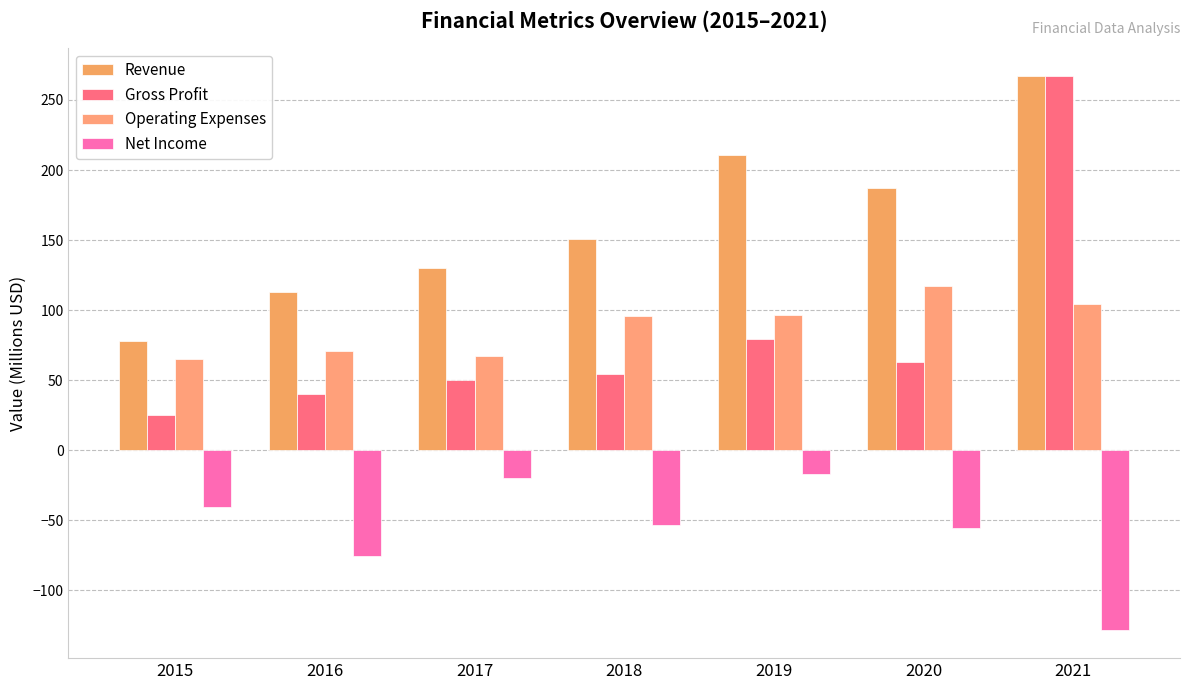

What is the average value of the Gross Profit series?

82.9